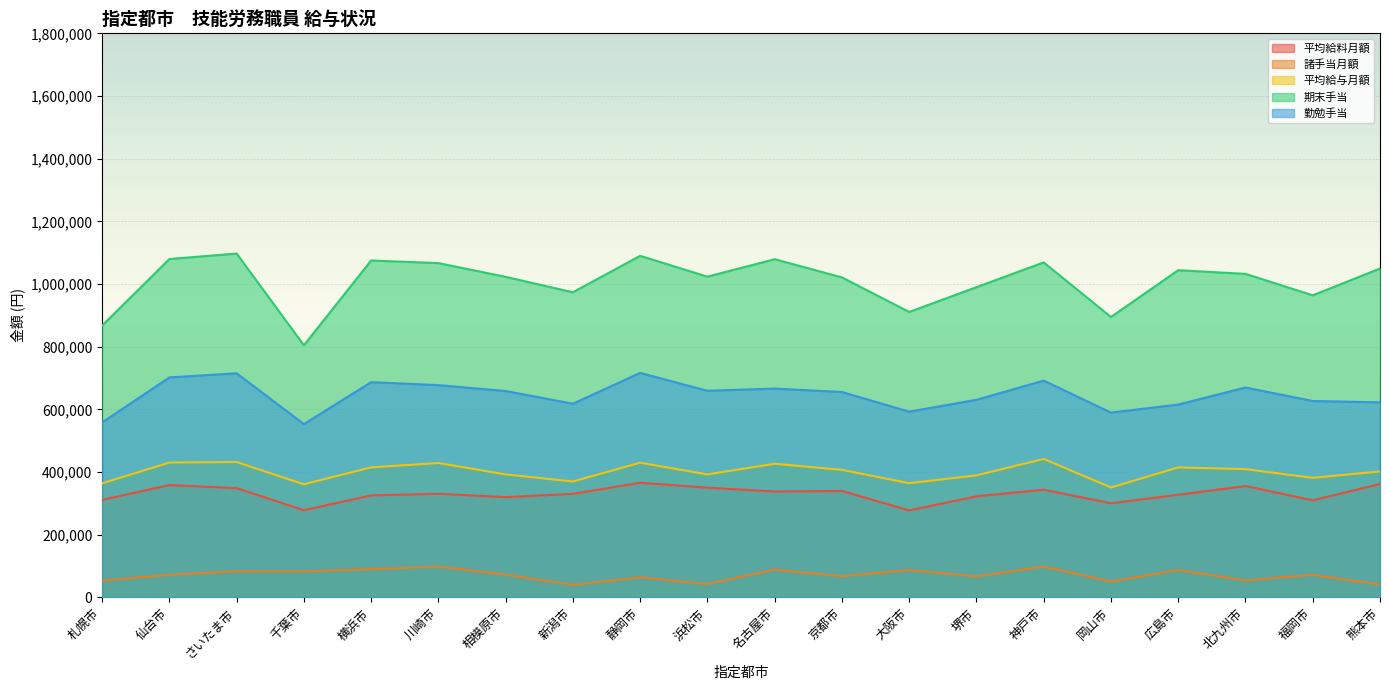

At which label does 平均給与月額 reach its peak?

神戸市